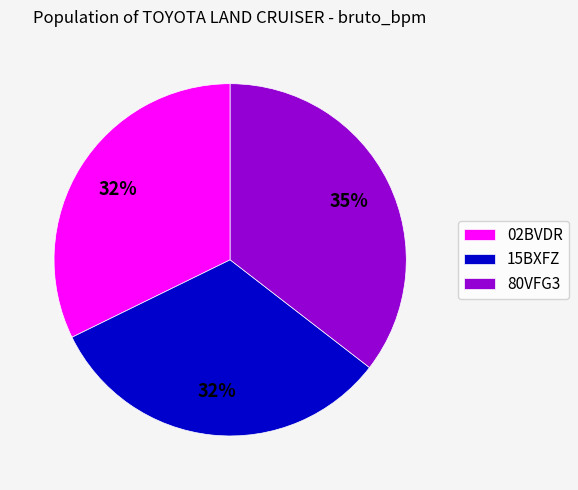

Which category has the biggest portion of the pie?

80VFG3